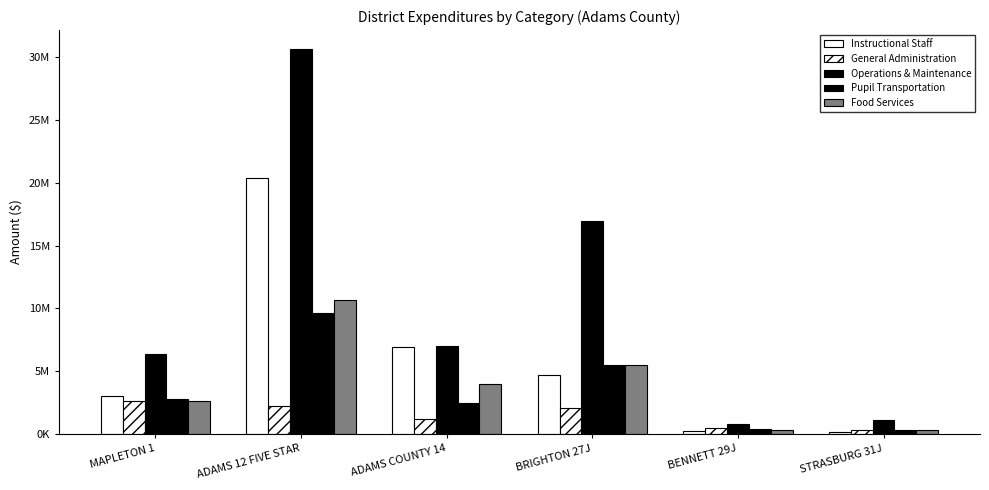

Are the bars horizontal?

No